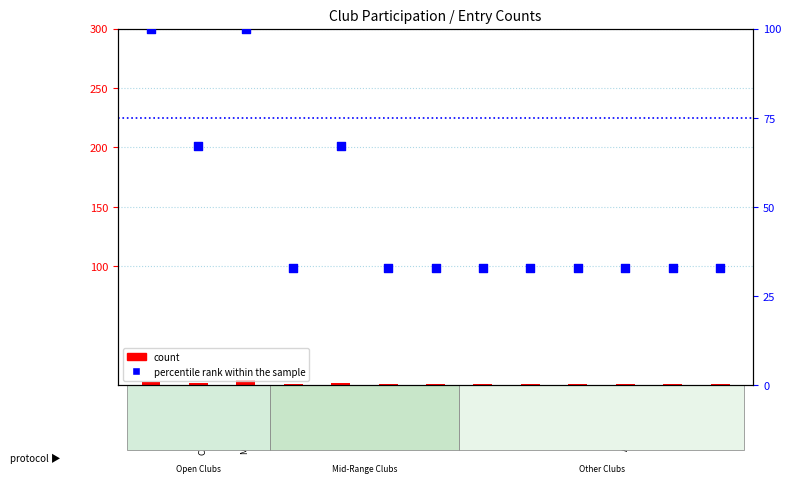

At which category is the sum across all series the highest?

Mid Devon CC